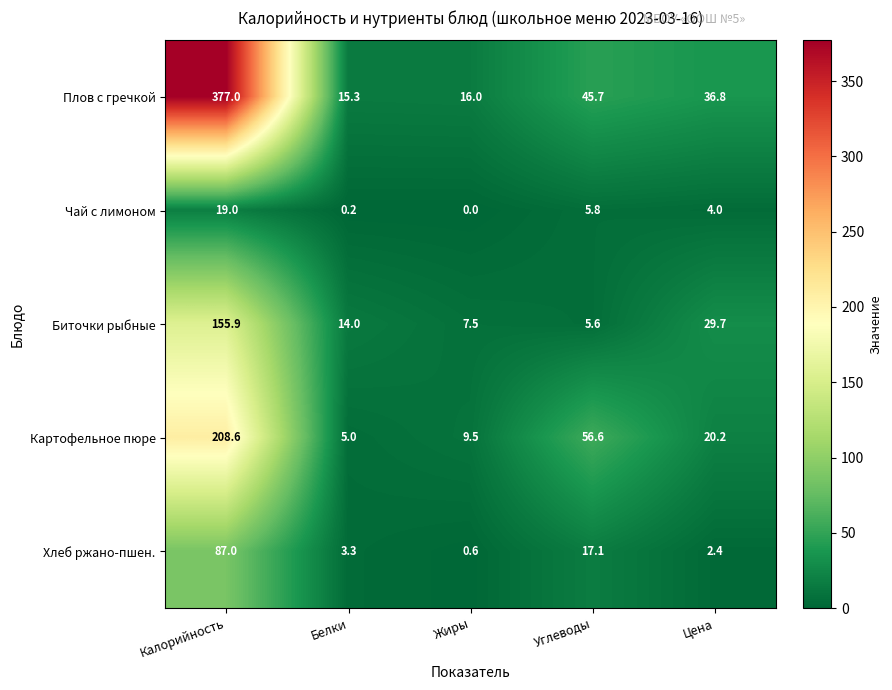

Reading right to left, list all the values displayed in this chart.

Плов с гречкой: 36.8	45.7	16.0	15.3	377.0
Чай с лимоном: 4.0	5.8	0.0	0.2	19.0
Биточки рыбные: 29.7	5.6	7.5	14.0	155.9
Картофельное пюре: 20.2	56.6	9.5	5.0	208.6
Хлеб ржано-пшен.: 2.4	17.1	0.6	3.3	87.0